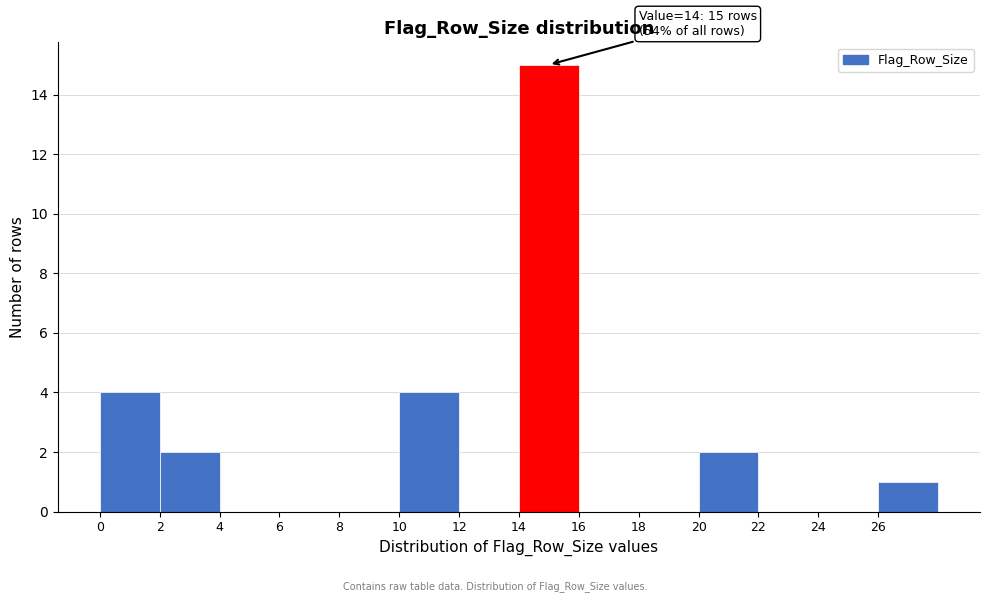

Over which range of the x-axis is the bar tallest?

14 to 16